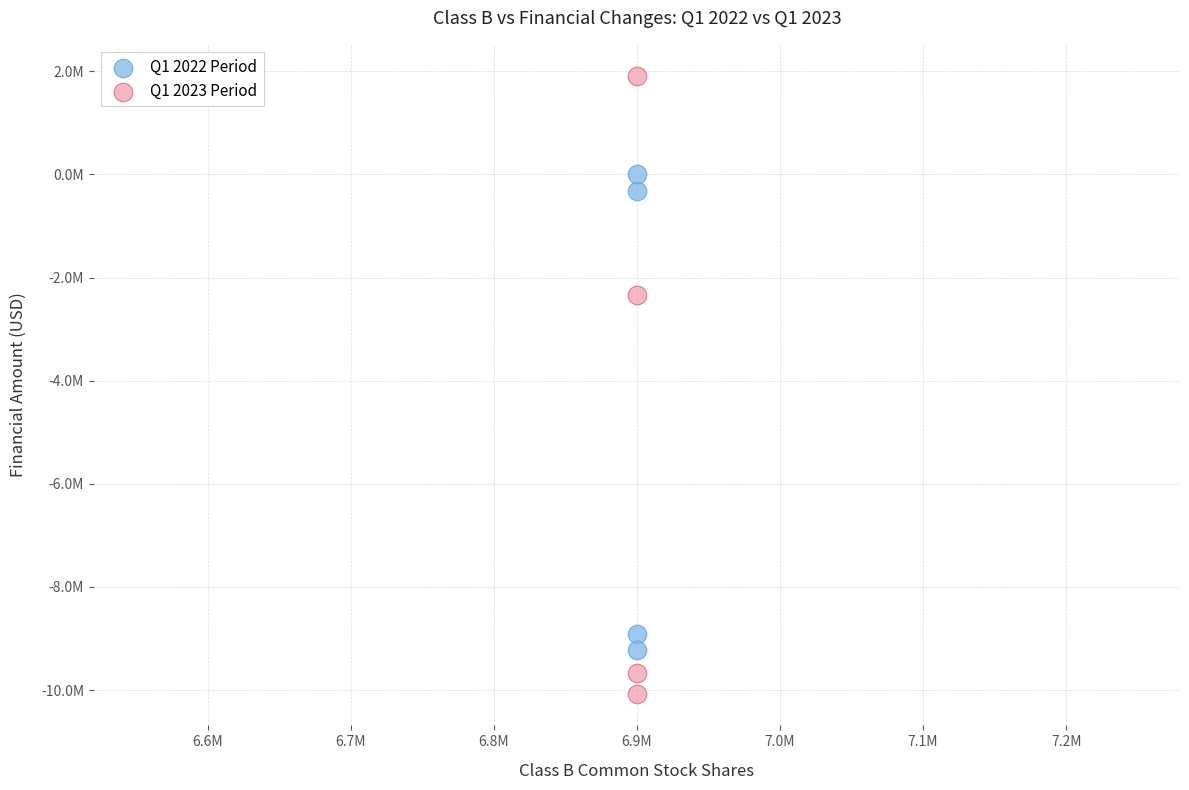

What are all the series names shown in the legend?

Q1 2022 Period, Q1 2023 Period